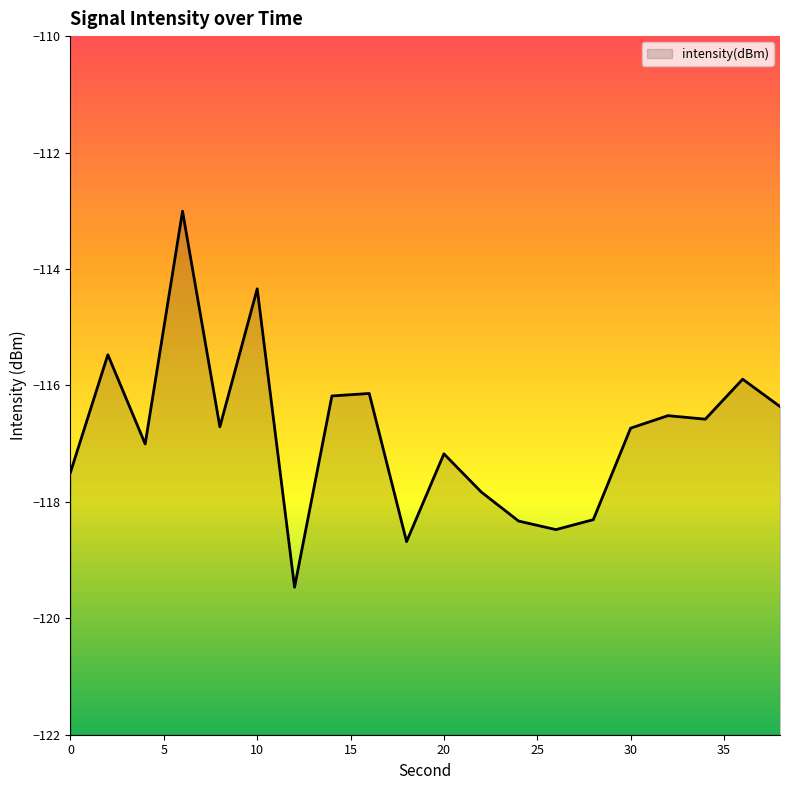

What is the greatest value displayed?

-113.0